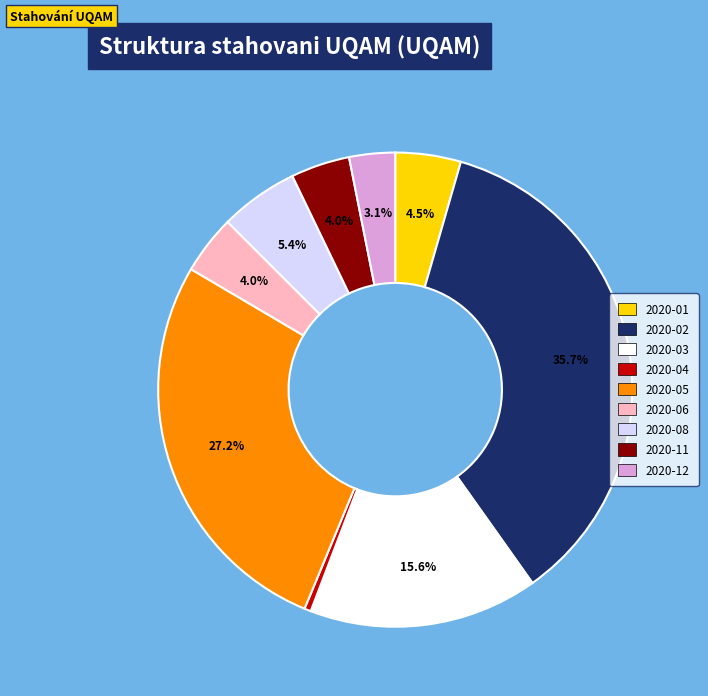

Does any single category account for the majority?

No